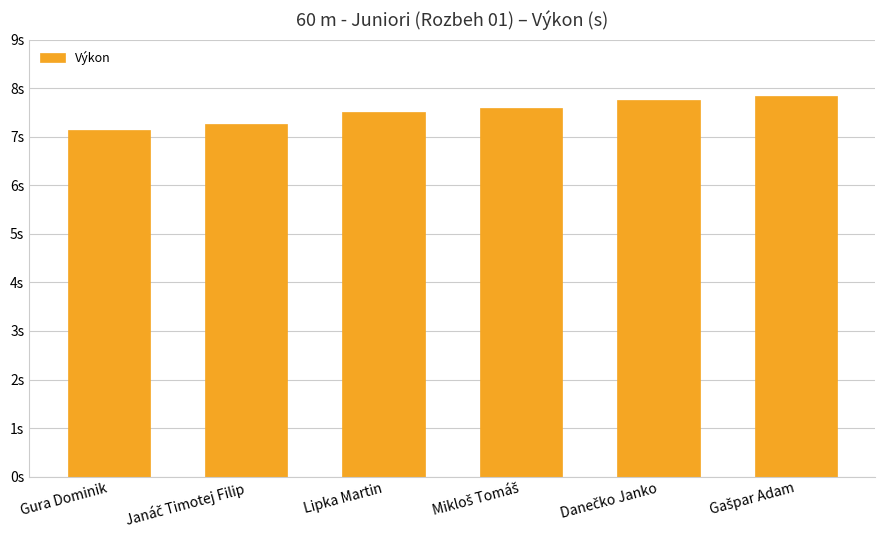

Are the bars horizontal?

No